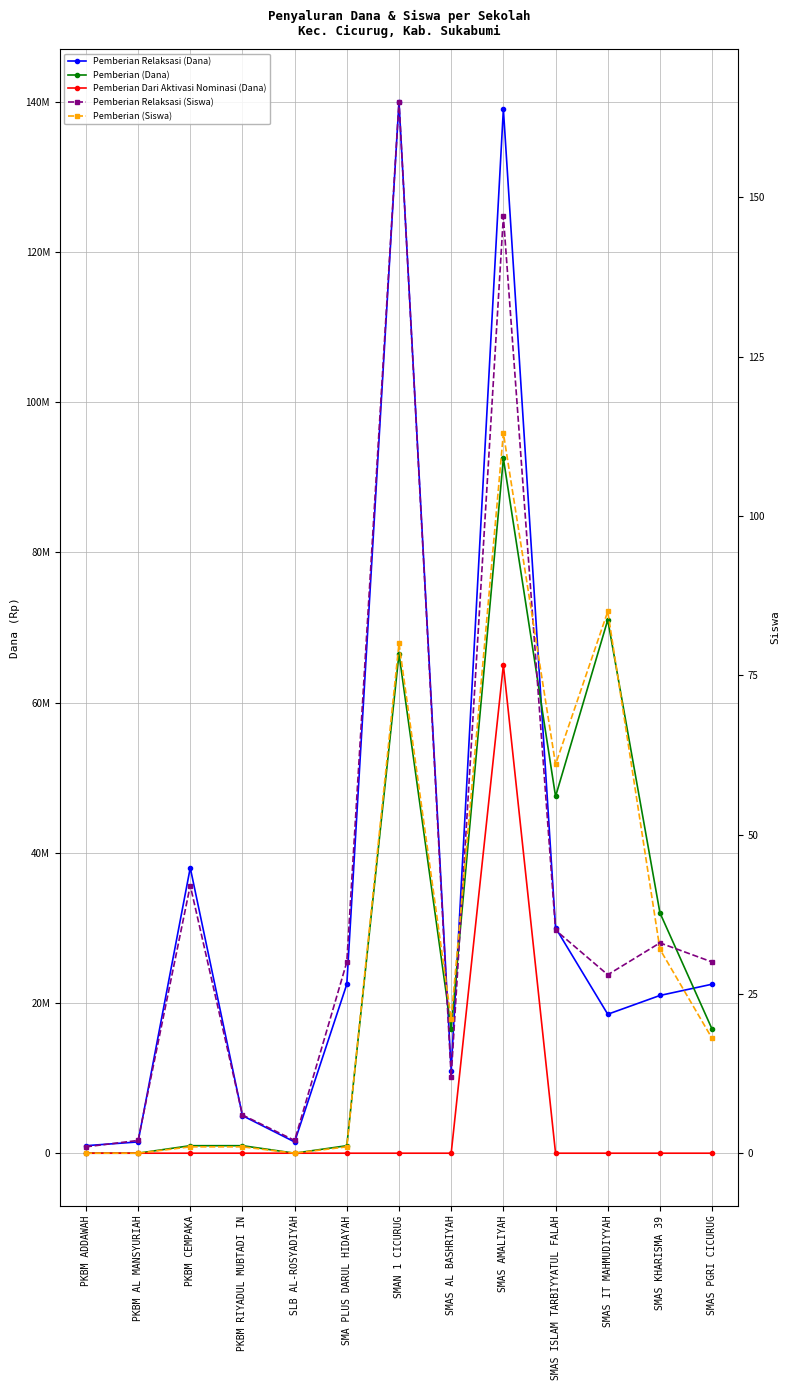

Reading left to right, list all the values displayed in this chart.

Pemberian Relaksasi (Dana): 1000000	1500000	38000000	5000000	1500000	22500000	140000000	11000000	139000000	30000000	18500000	21000000	22500000
Pemberian (Dana): 0	0	1000000	1000000	0	1000000	66500000	16500000	92500000	47500000	71000000	32000000	16500000
Pemberian Dari Aktivasi Nominasi (Dana): 0	0	0	0	0	0	0	0	65000000	0	0	0	0
Pemberian Relaksasi (Siswa): 1	2	42	6	2	30	165	12	147	35	28	33	30
Pemberian (Siswa): 0	0	1	1	0	1	80	21	113	61	85	32	18